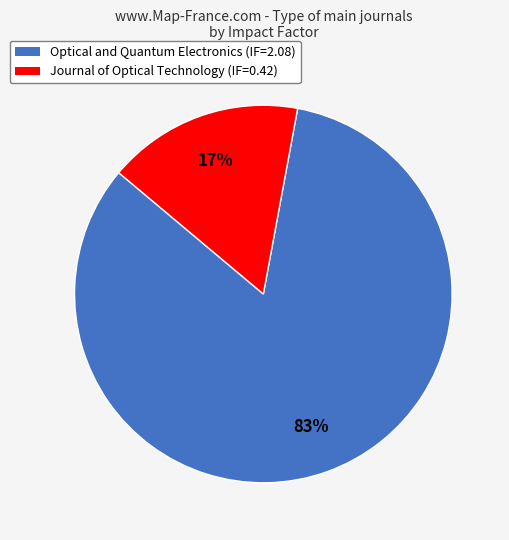

The Journal of Optical Technology (IF=0.42) slice represents 8% of the pie. True or false?

False